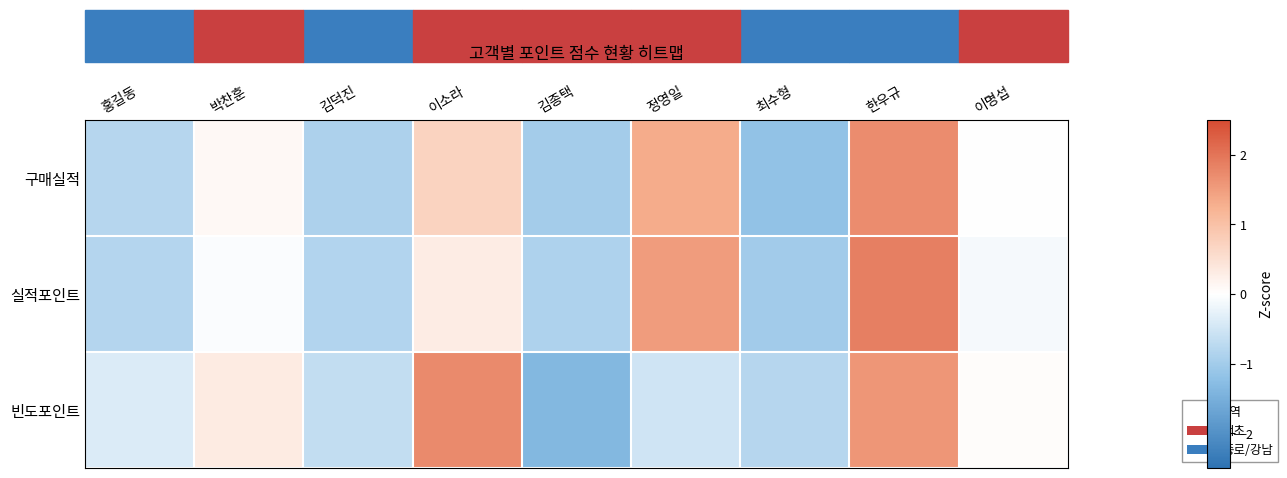

How many distinct data groups are displayed?

3